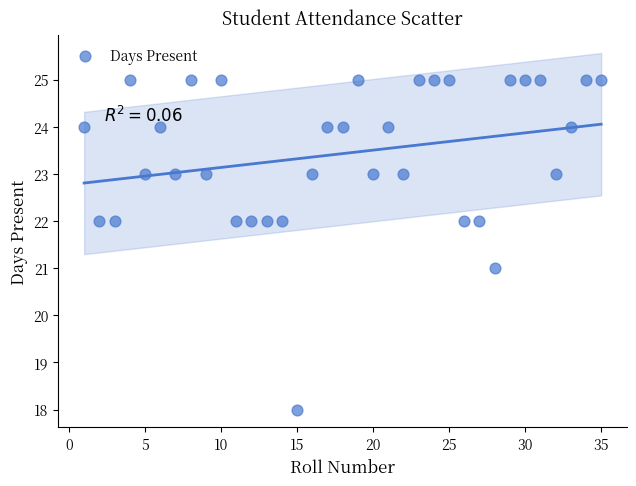

What is the range of Y values (max minus min)?

7